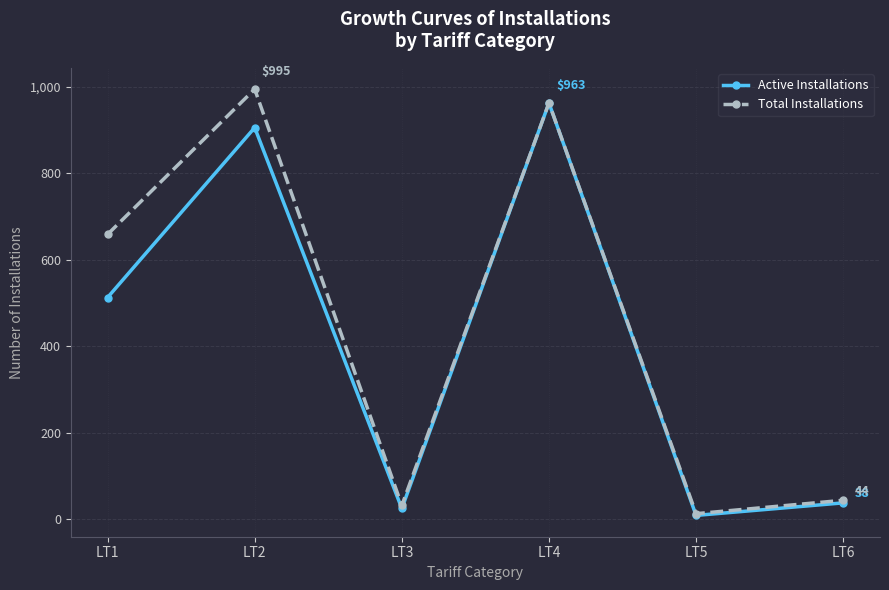

What is the average value of the Total Installations series?

451